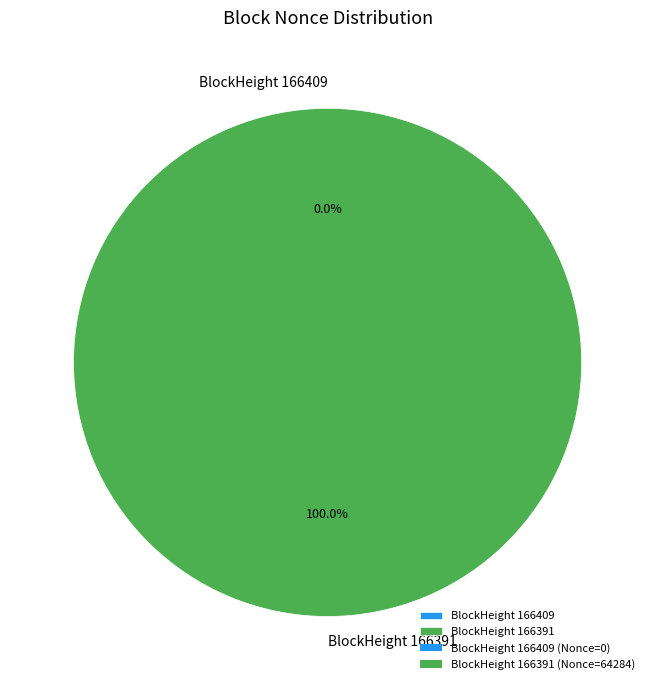

How many segments does this pie chart have?

2